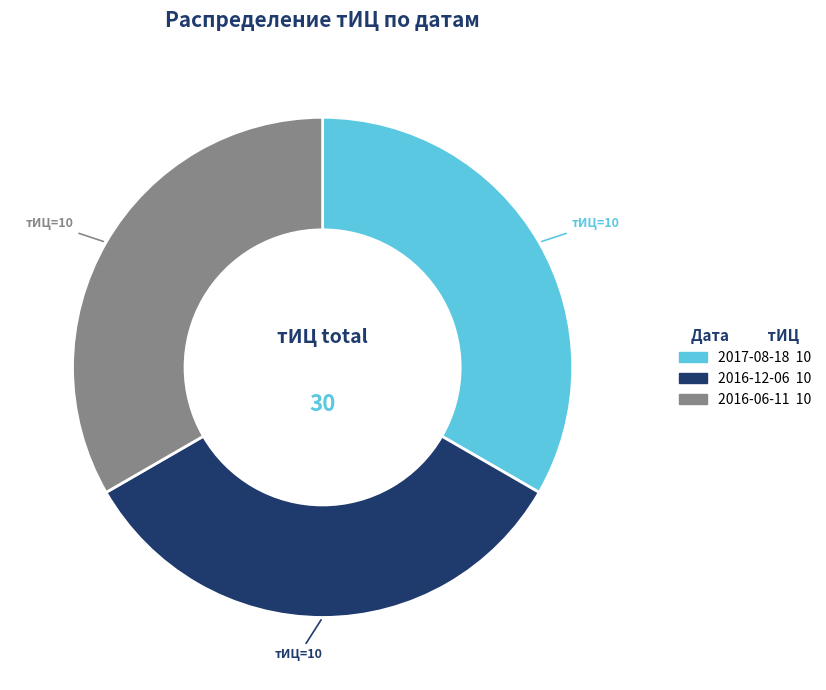

Is there a majority slice in this chart?

No